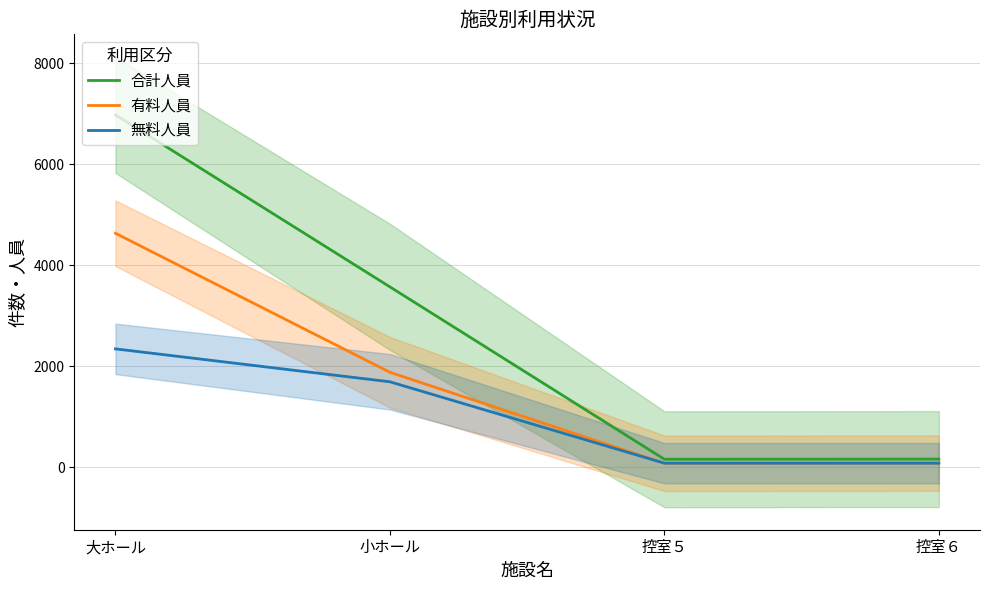

What is the difference between the second highest and second lowest values in the 有料人員 series?

1799